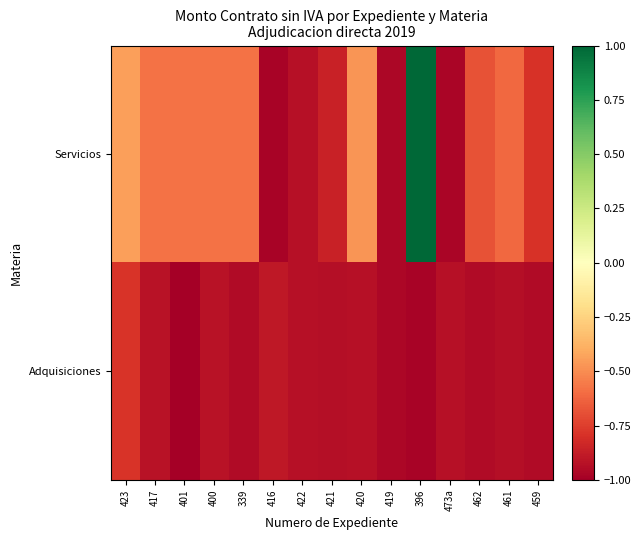

What is the minimum value shown in the chart?

-1.0